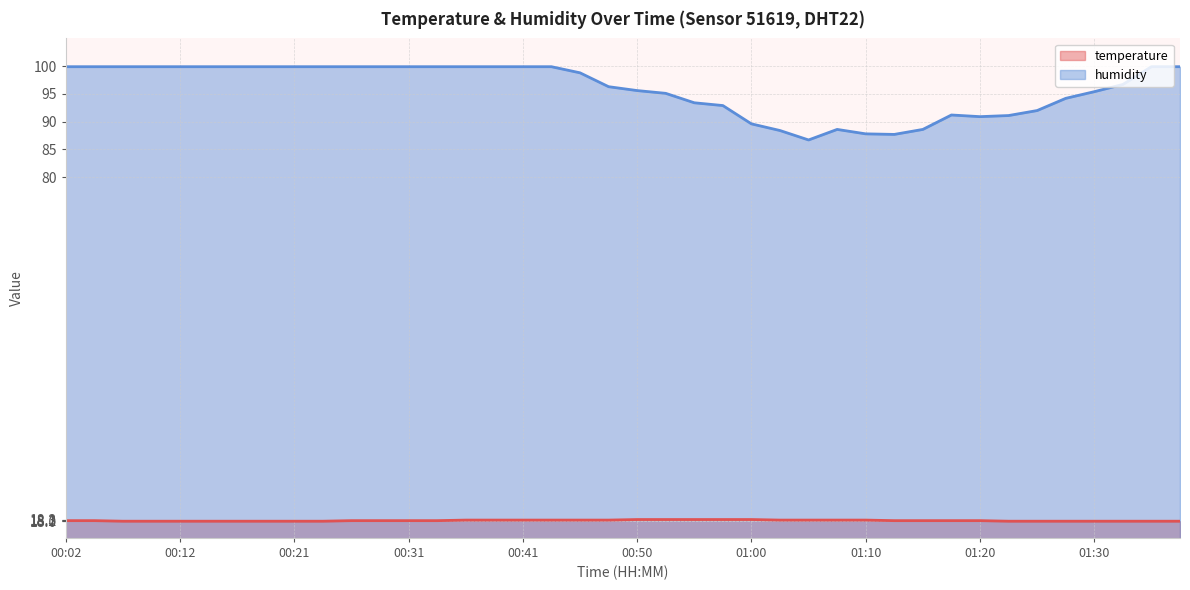

How many values in the humidity series exceed 99?

20